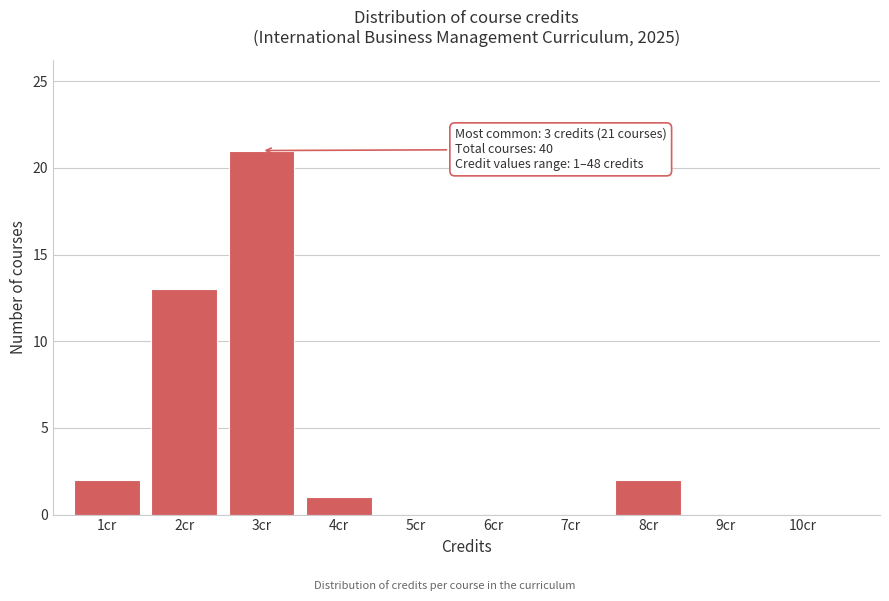

Which range on the x-axis has the tallest bar?

2.5 to 3.5